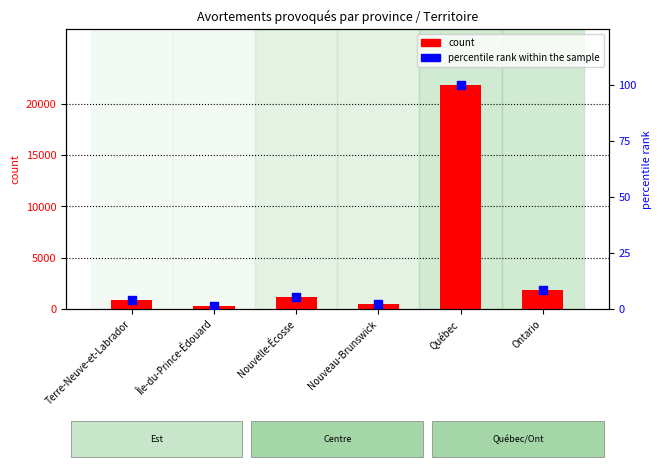

At how many categories does at least one series exceed 18566?

1